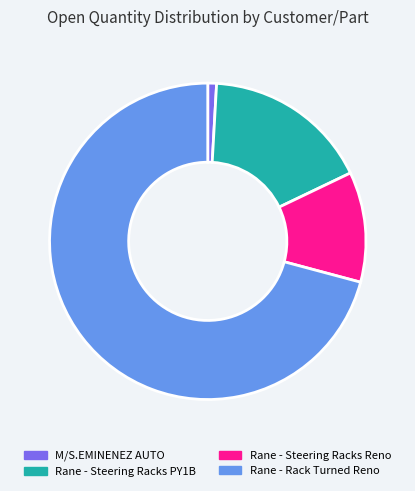

What is the majority slice?

Rane - Rack Turned Reno